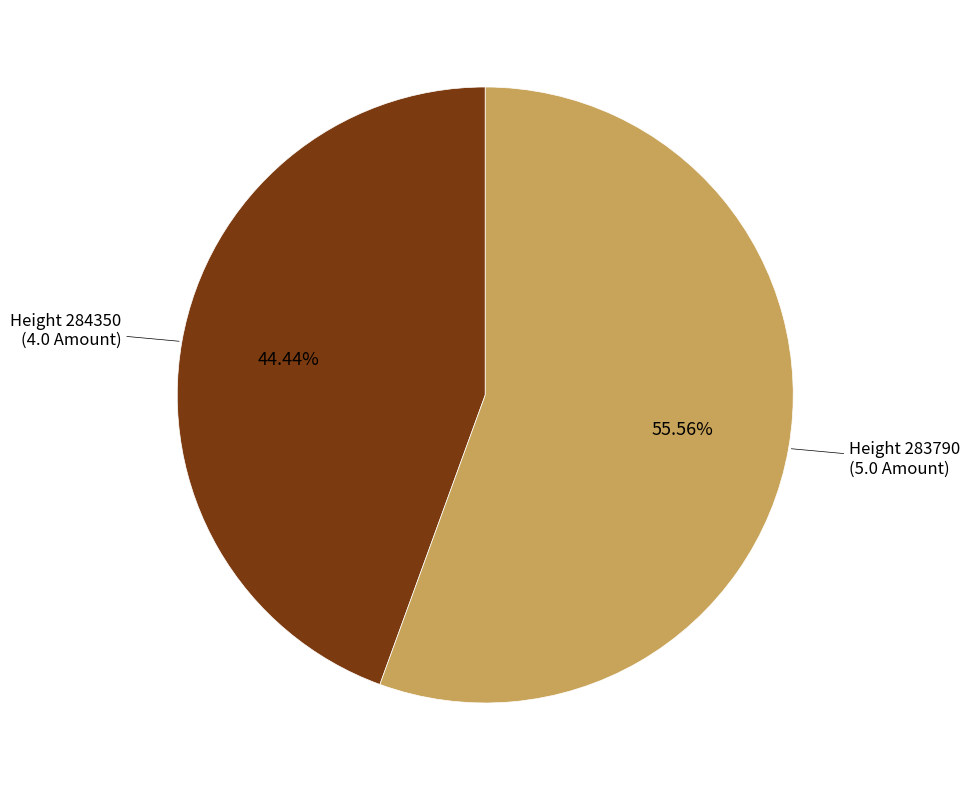

Rank the categories by value from highest to lowest.

Height 283790, Height 284350